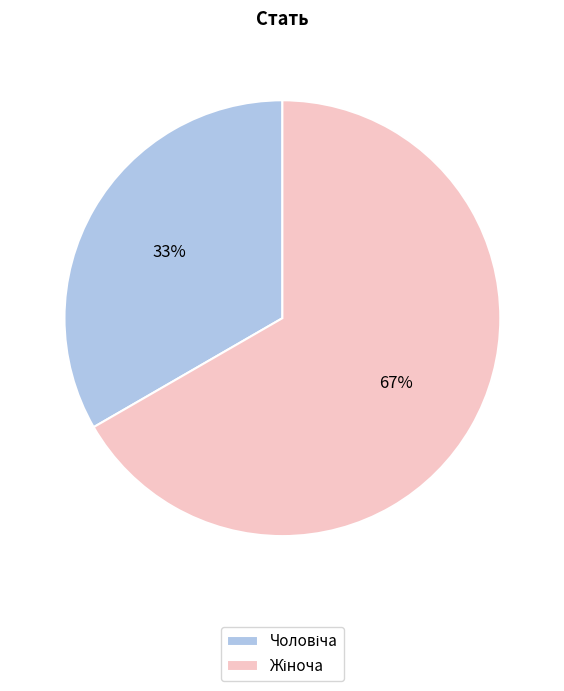

Does any single category account for the majority?

Yes